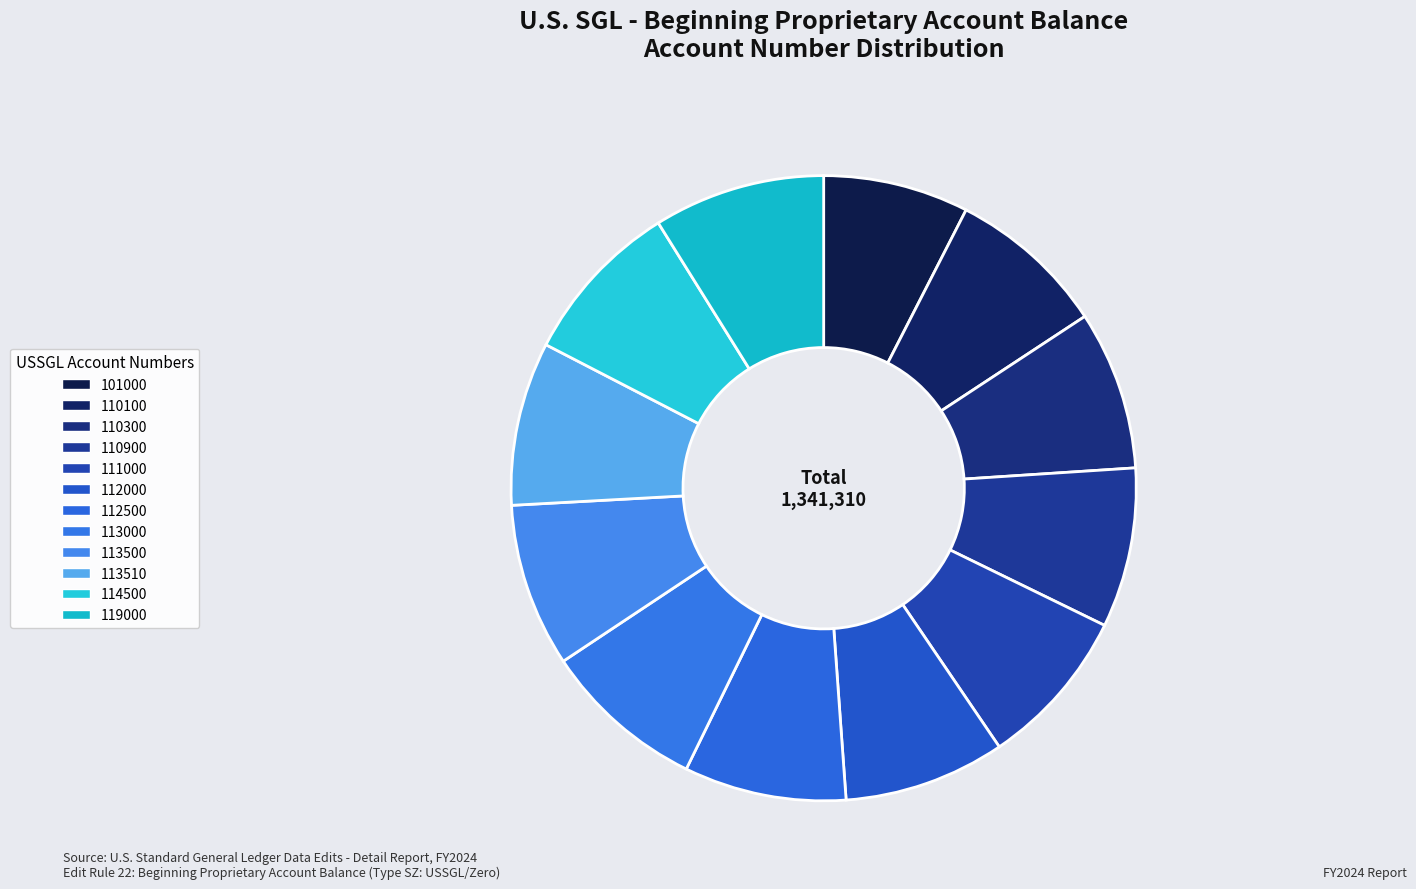

Combined, do 112000 and 113510 account for over 50%?

No